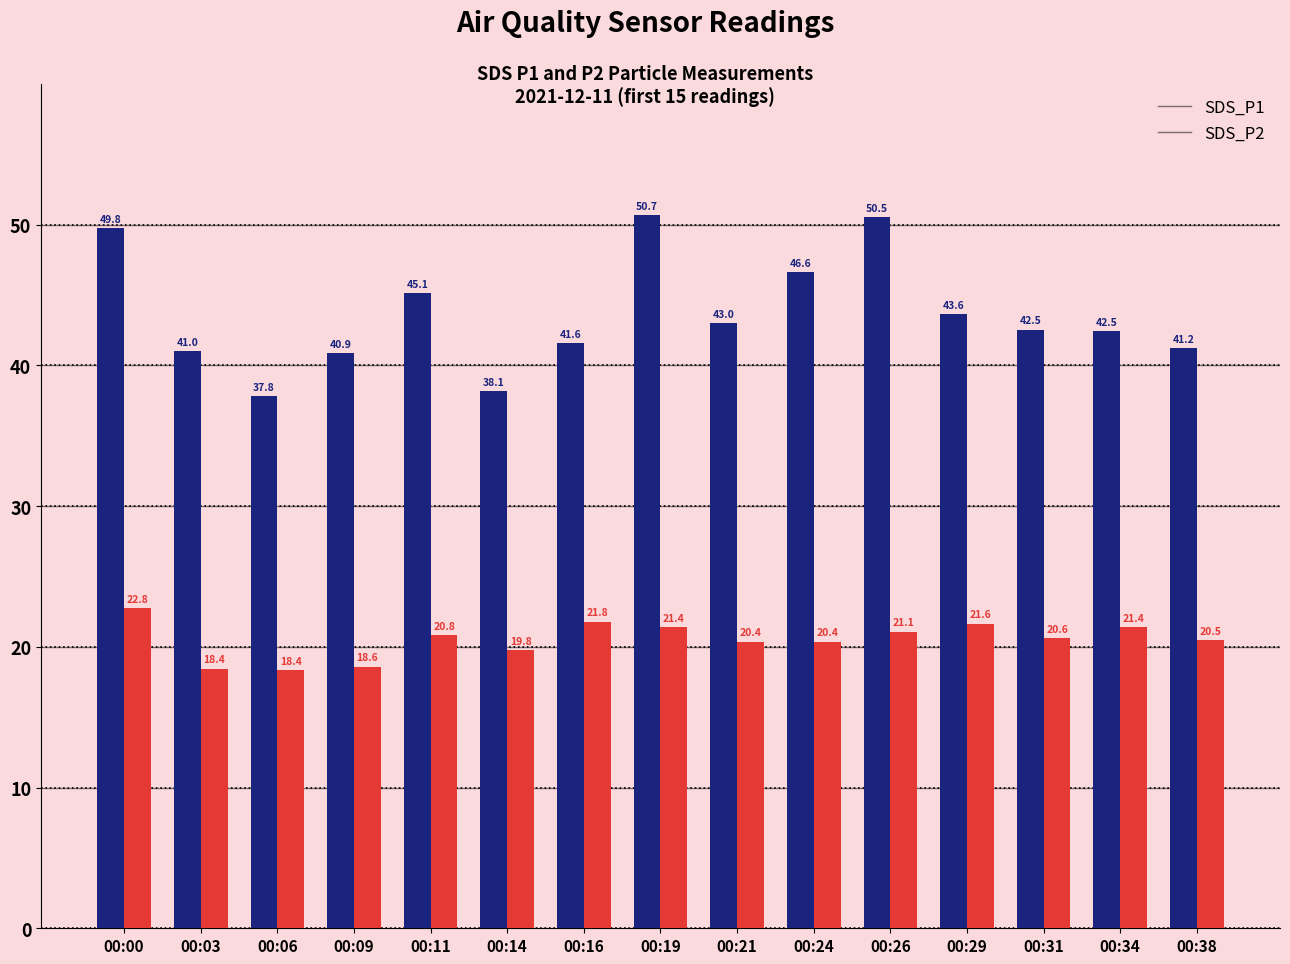

The value of SDS_P2 at 00:06 is 18.4. True or false?

True